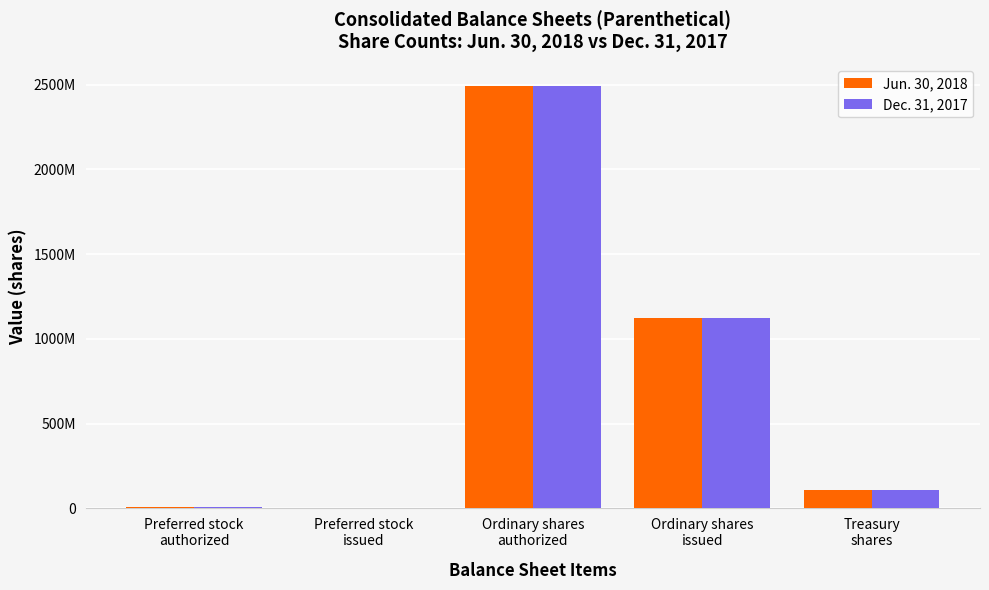

What are all the series names shown in the legend?

Jun. 30, 2018, Dec. 31, 2017